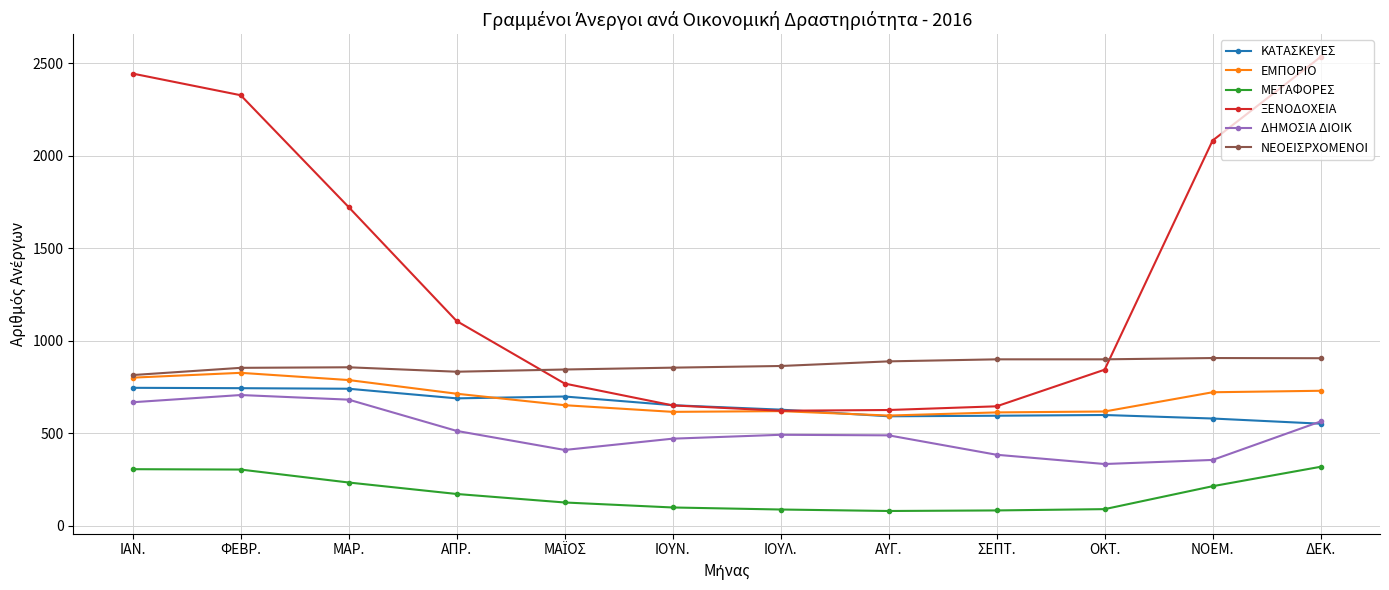

Is it true that ΚΑΤΑΣΚΕΥΕΣ equals 919 at ΑΠΡ.?

False